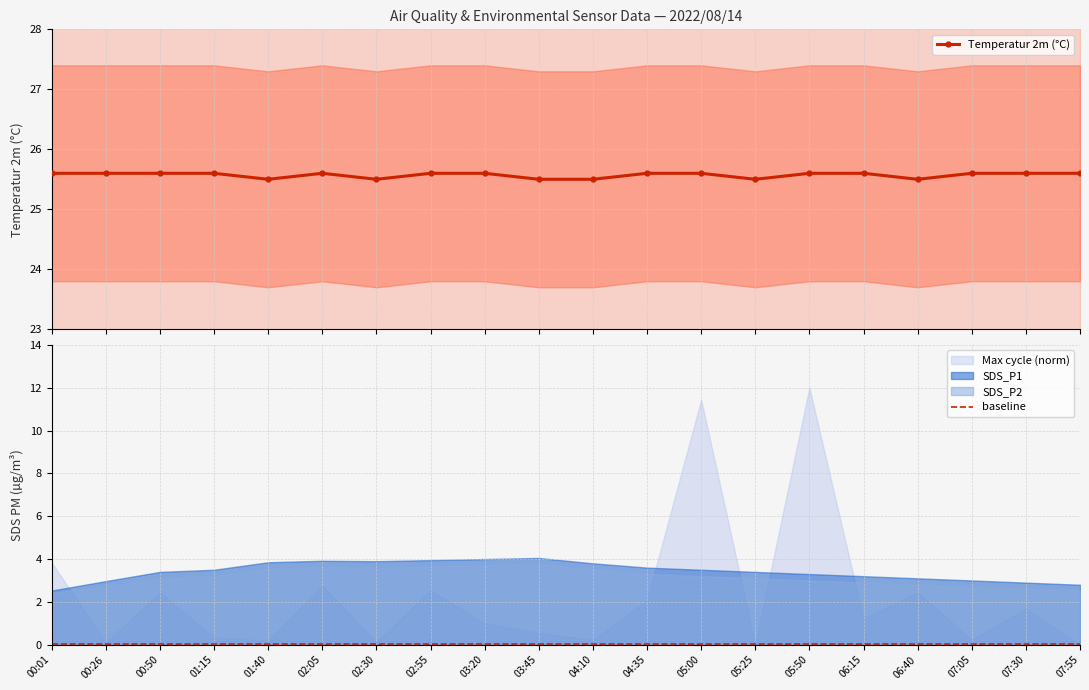

Count the number of categories in the chart.

20